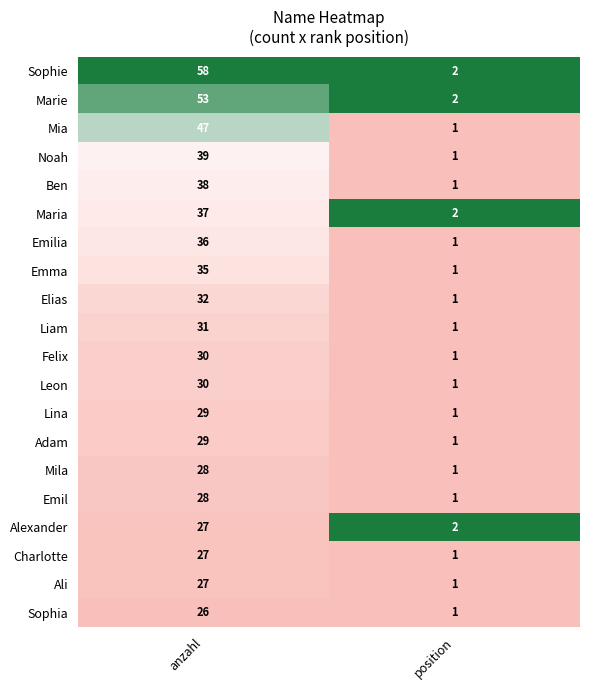

How many series are shown in this chart?

20